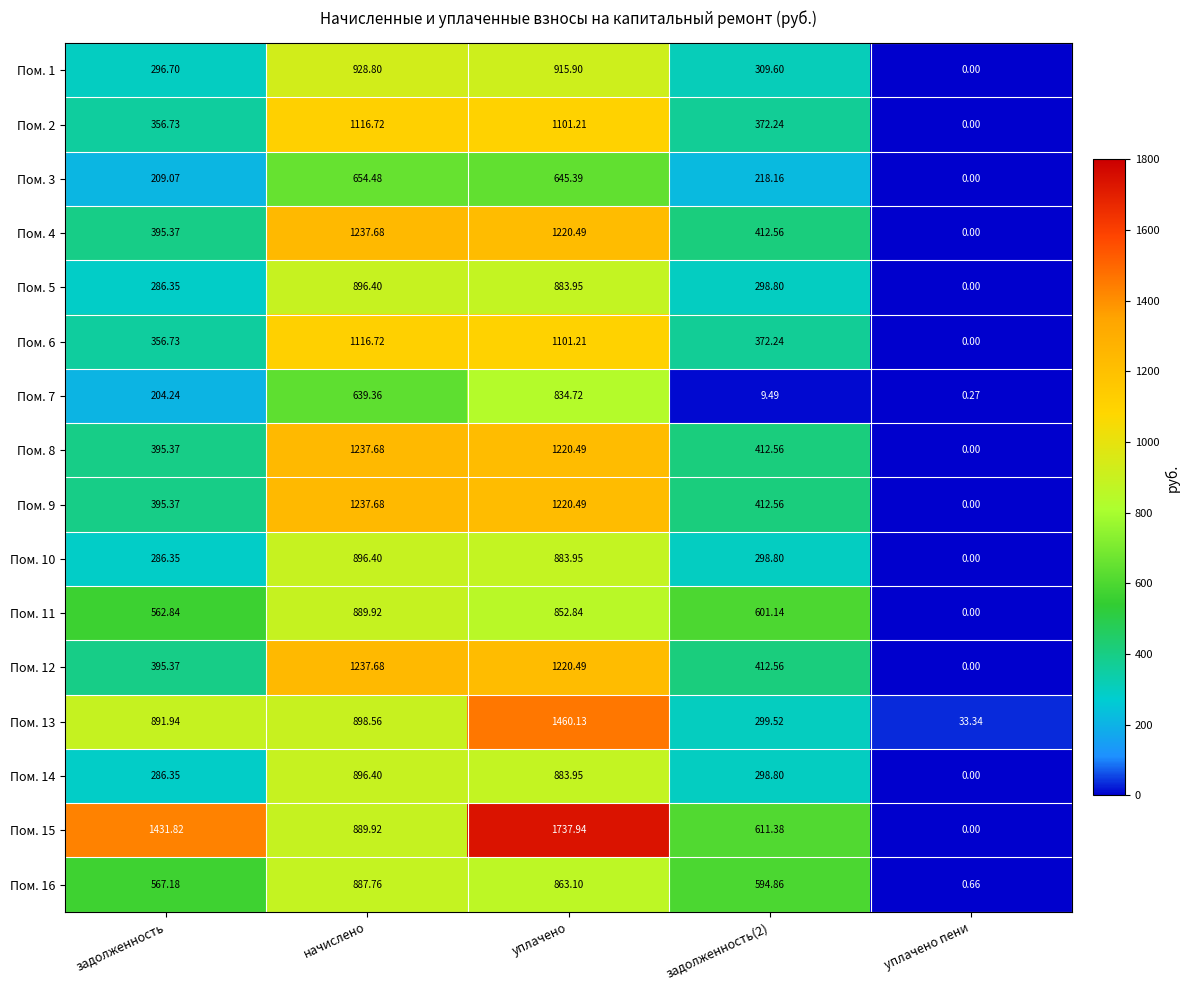

At which label is Пом. 7 closest to 417?

задолженность